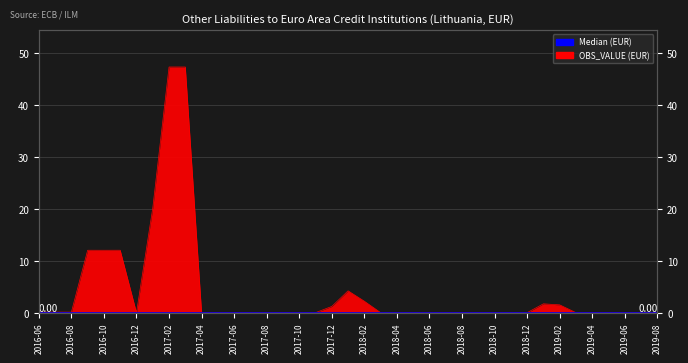

How many interior local valleys (lower than both neighbors) does the data have?

2